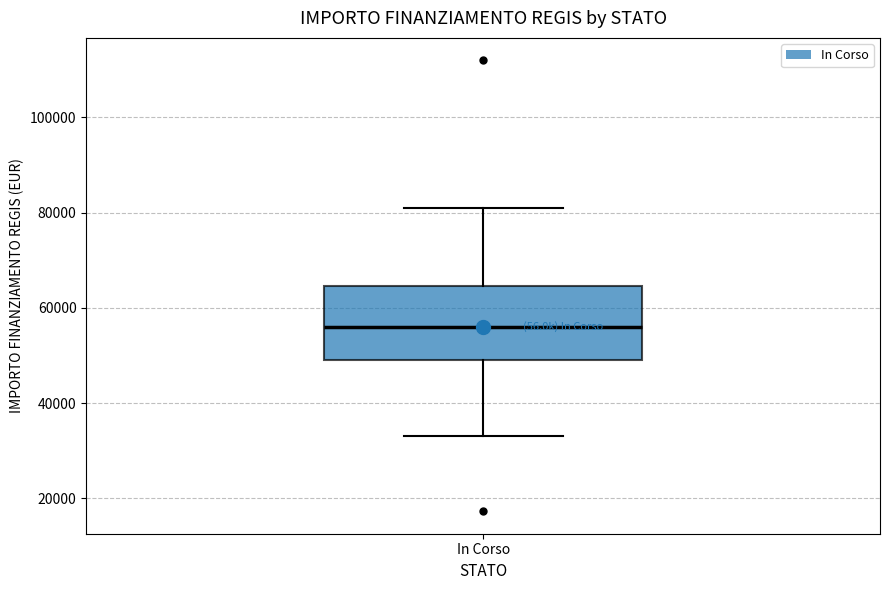

Transcribe this box plot: give where the median line is, the range the box spans, and where the two whiskers end, as read against the y-axis. The values are not printed on the chart, so give them approximately, as read against the axis.

median 56000, box 50000 to 64000, whiskers 32000 to 80000